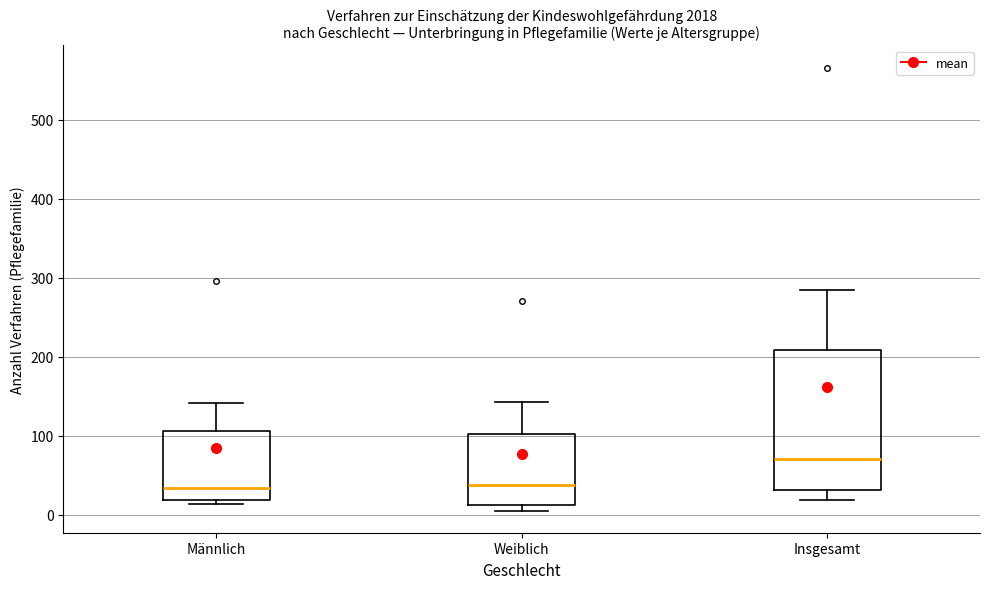

Reading left to right, transcribe this box plot: for each box, give where its median line is, the range the box spans, and where its two whiskers end, as read against the y-axis. The values are not printed on the chart, so give them approximately, as read against the axis.

Männlich: median 30, box 20 to 110, whiskers 10 to 140
Weiblich: median 40, box 10 to 100, whiskers 10 (just below the box's lower edge) to 140
Insgesamt: median 70, box 30 to 210, whiskers 20 to 280